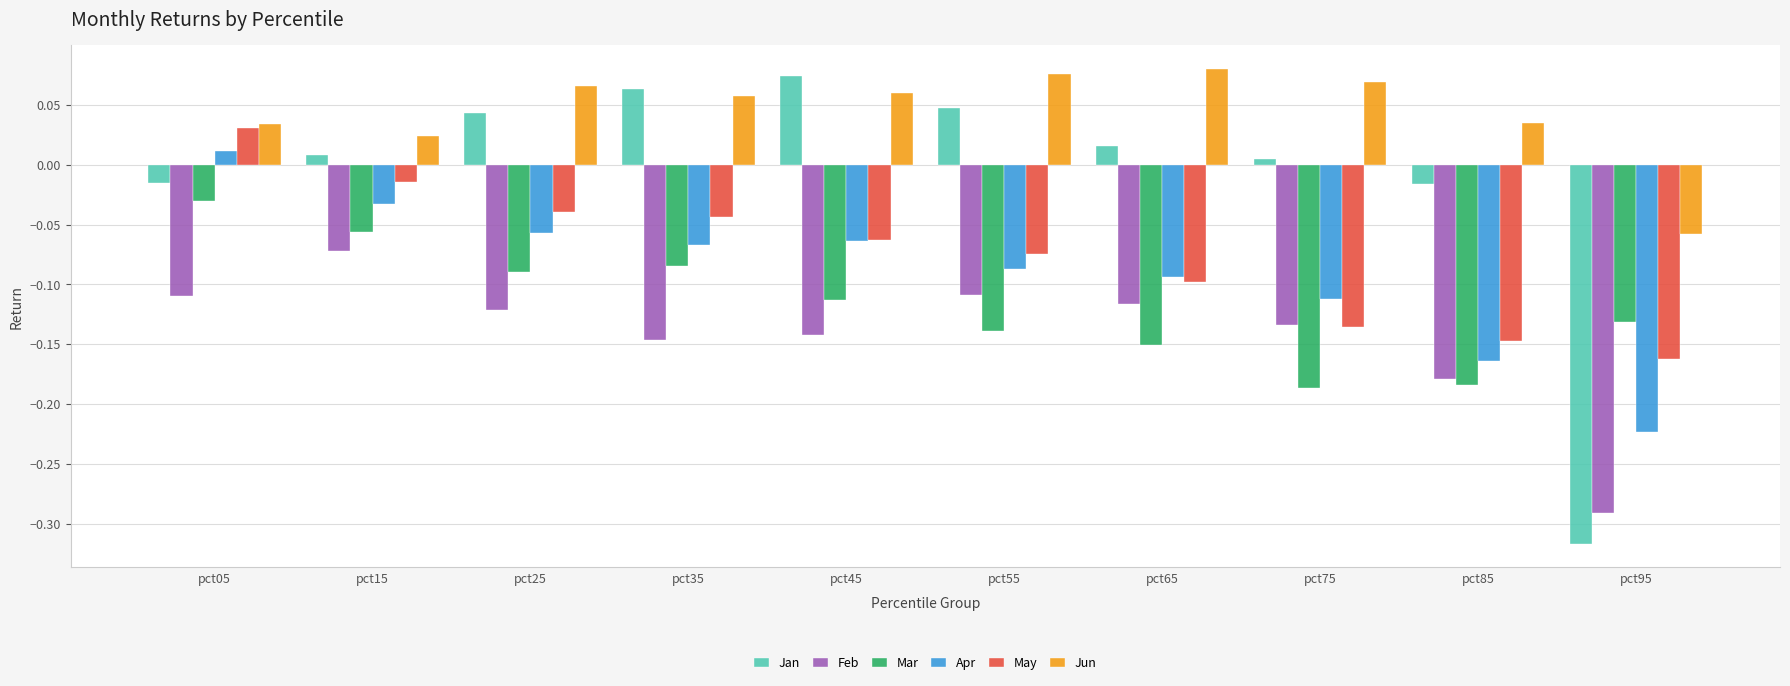

Is the value of Jan at pct55 greater than the value of Feb at pct05?

Yes